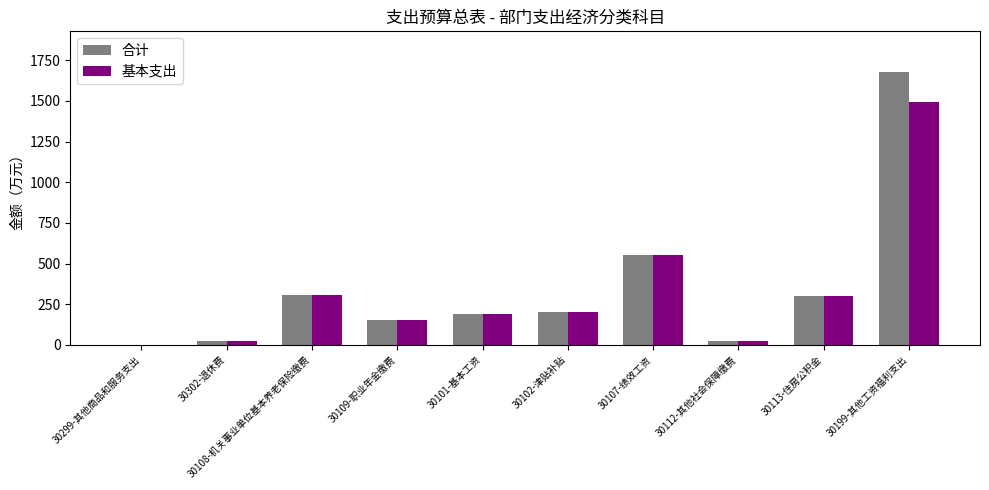

Which series has the largest range (max minus min)?

合计